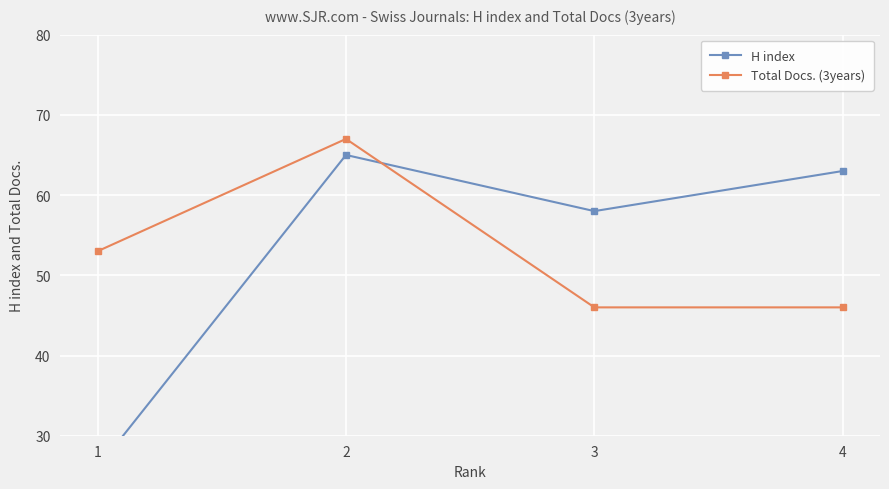

What is the average value of the Total Docs. (3years) series?

53